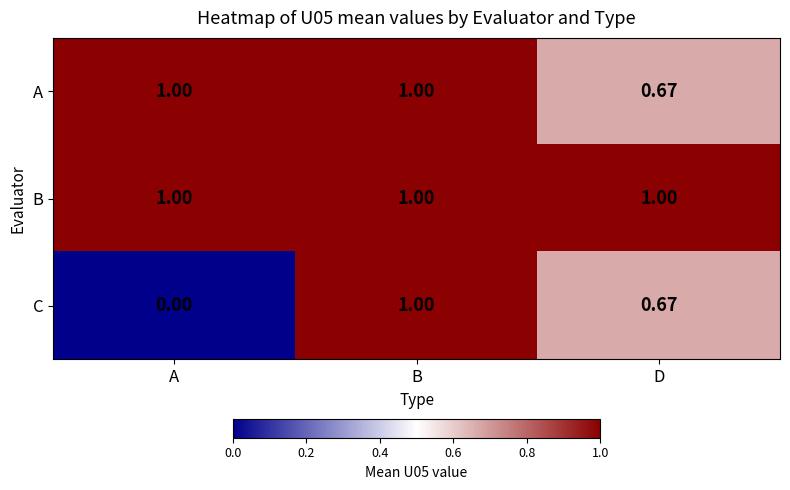

Which series changed the most between A and D?

C